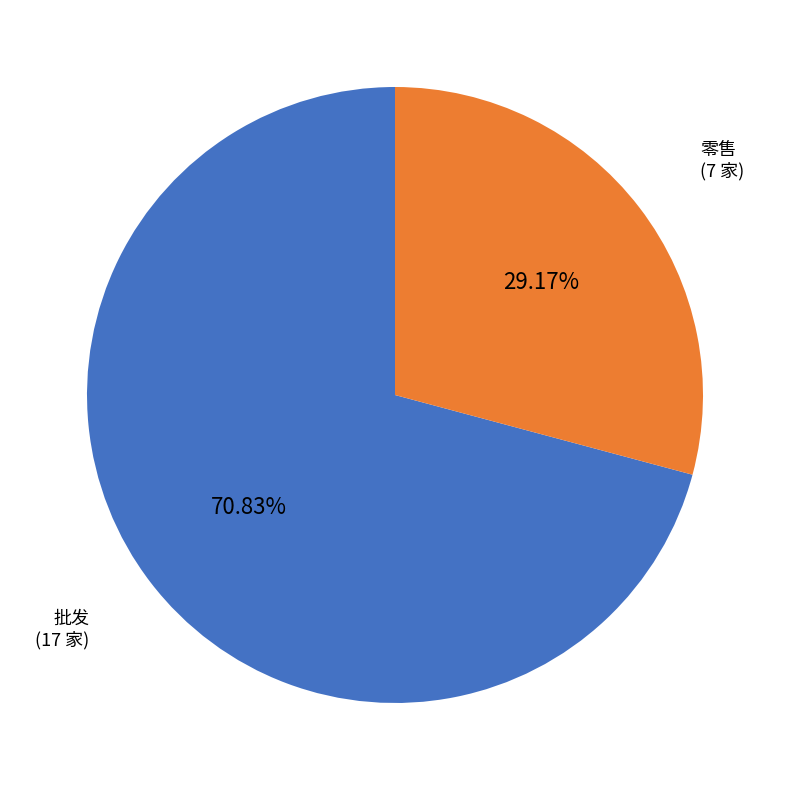

Approximately how many times larger is the value at 零售 compared to 批发?

0.4